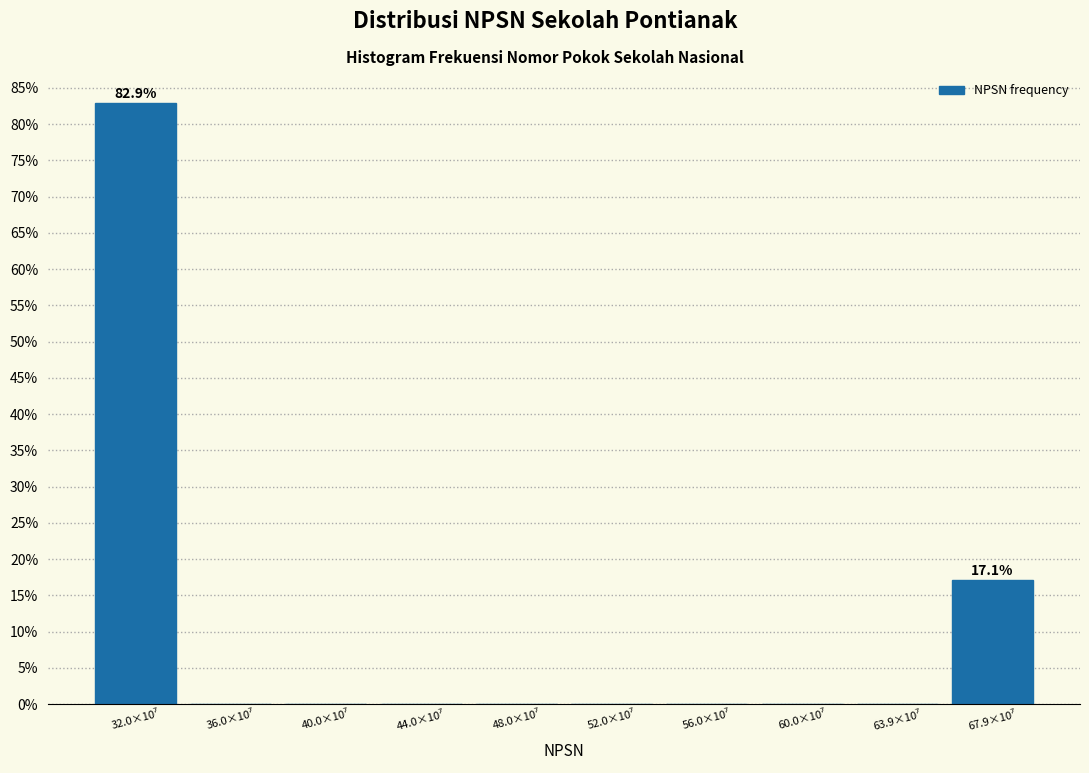

What is the sum of all values?

100.0